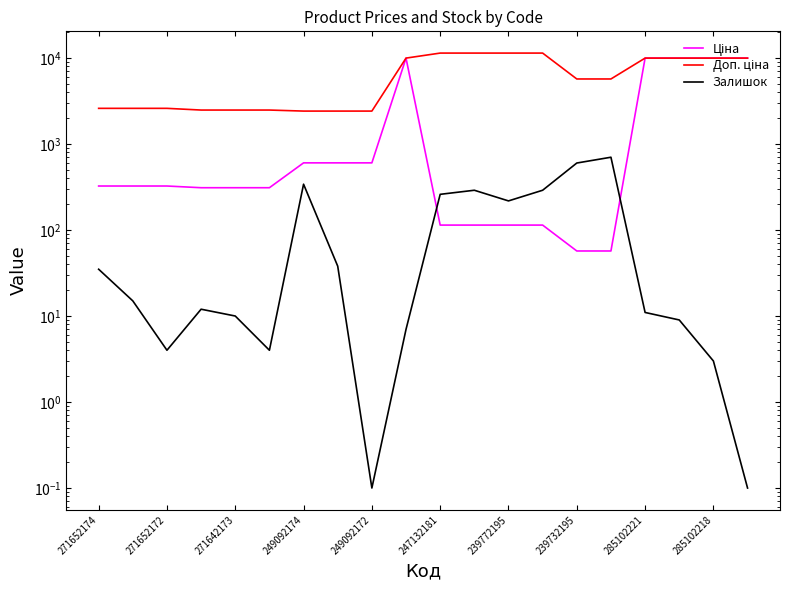

Reading left to right, list all the values displayed in this chart.

Ціна: 324.8	324.8	324.8	310.3	310.3	310.3	603.7	603.7	603.7	9975.0	114.1	114.1	114.1	114.1	57.0	57.0	9975.0	9975.0	9975.0	9975.0
Доп. ціна: 2598.3	2598.3	2598.3	2482.4	2482.4	2482.4	2414.8	2414.8	2414.8	9975.0	11410.0	11410.0	11410.0	11410.0	5705.0	5705.0	9975.0	9975.0	9975.0	9975.0
Залишок: 35.0	15.0	4.0	12.0	10.0	4.0	341.0	38.0	0.1	7.0	260.0	290.0	218.0	290.0	601.0	702.0	11.0	9.0	3.0	0.1